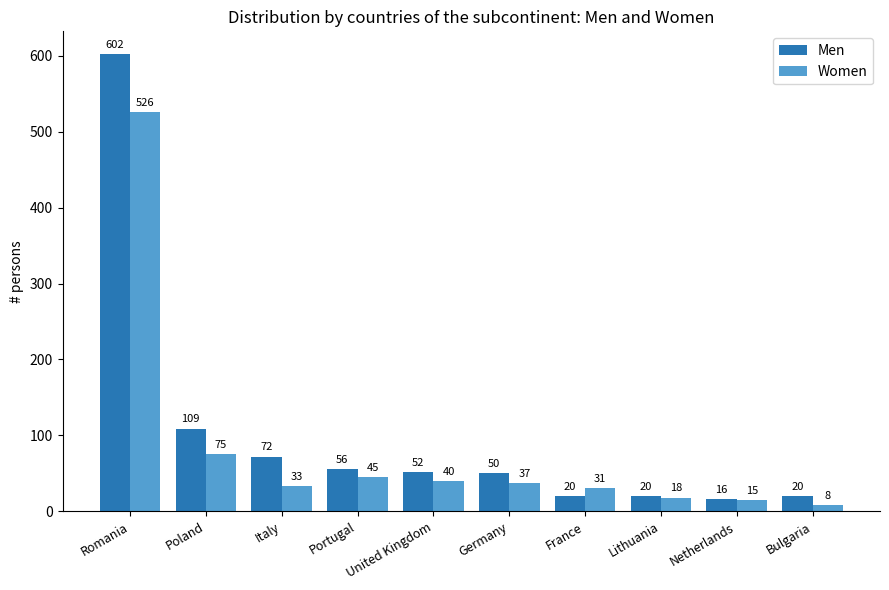

Reading left to right, what are all the values shown in this chart?

Men: 602	109	72	56	52	50	20	20	16	20
Women: 526	75	33	45	40	37	31	18	15	8